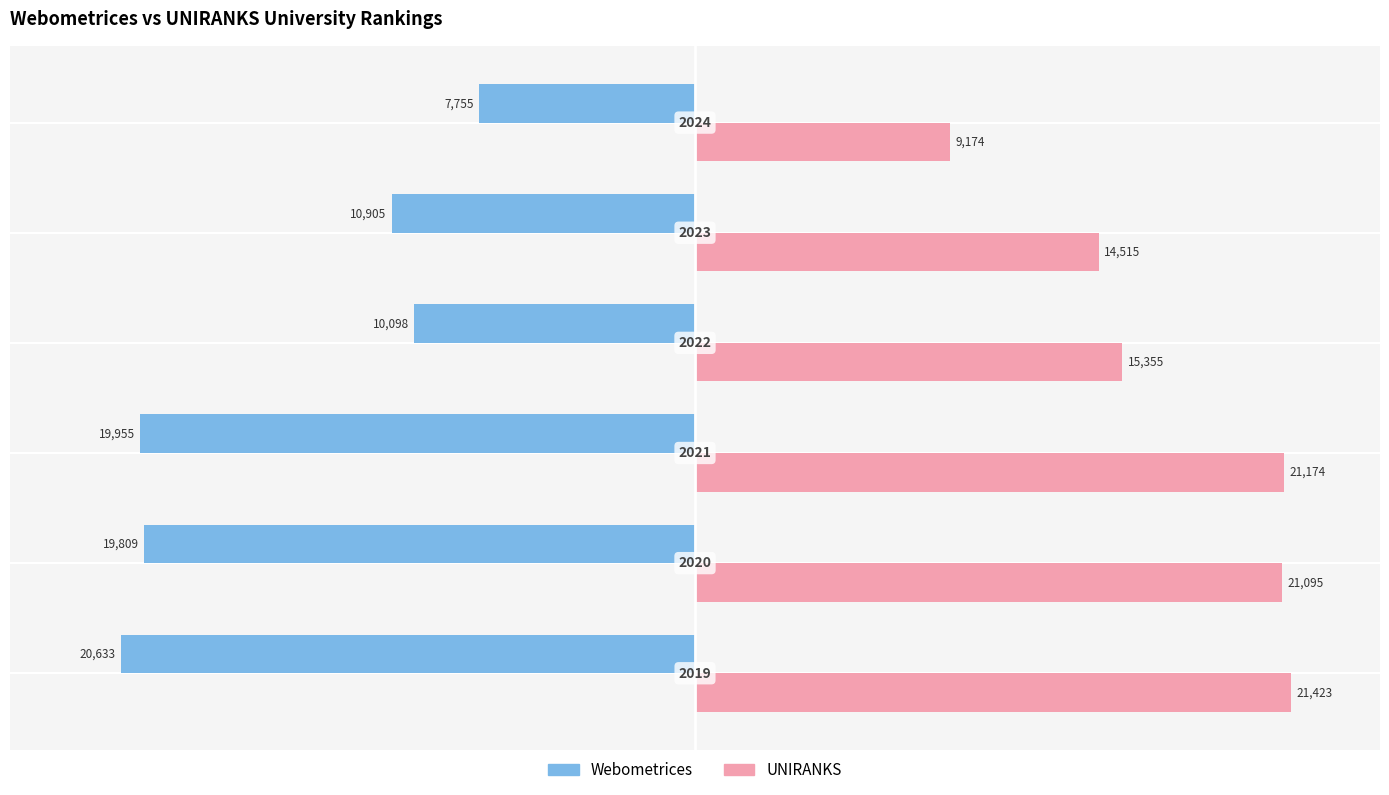

Reading left to right, list all the values displayed in this chart.

Webometrices: −30000=-20633	−20000=-19809	−10000=-19955	0=-10098	10000=-10905	20000=-7755
UNIRANKS: −30000=21423	−20000=21095	−10000=21174	0=15355	10000=14515	20000=9174